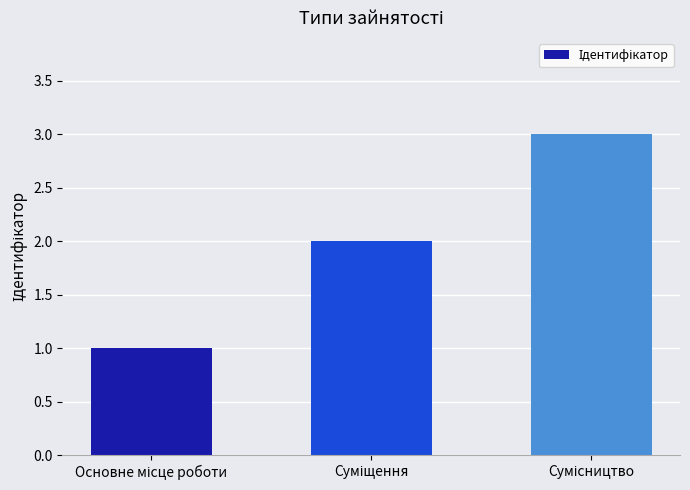

What is the maximum value shown in the chart?

3